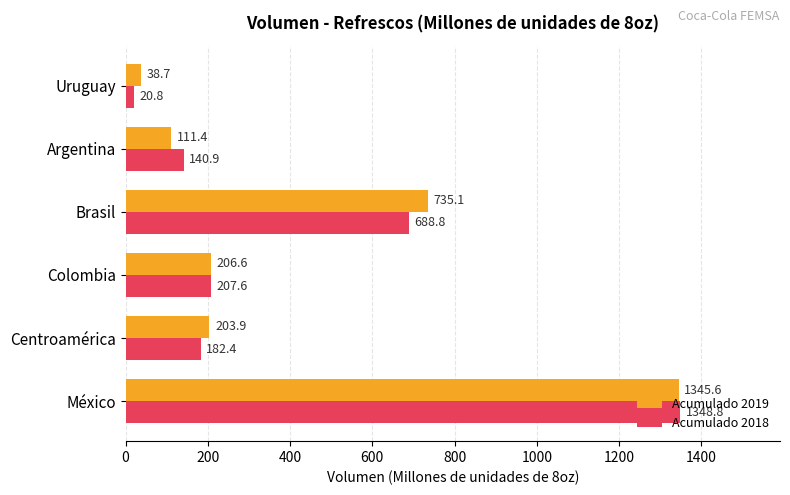

List the series in order of their peak value, lowest first.

Acumulado 2019, Acumulado 2018